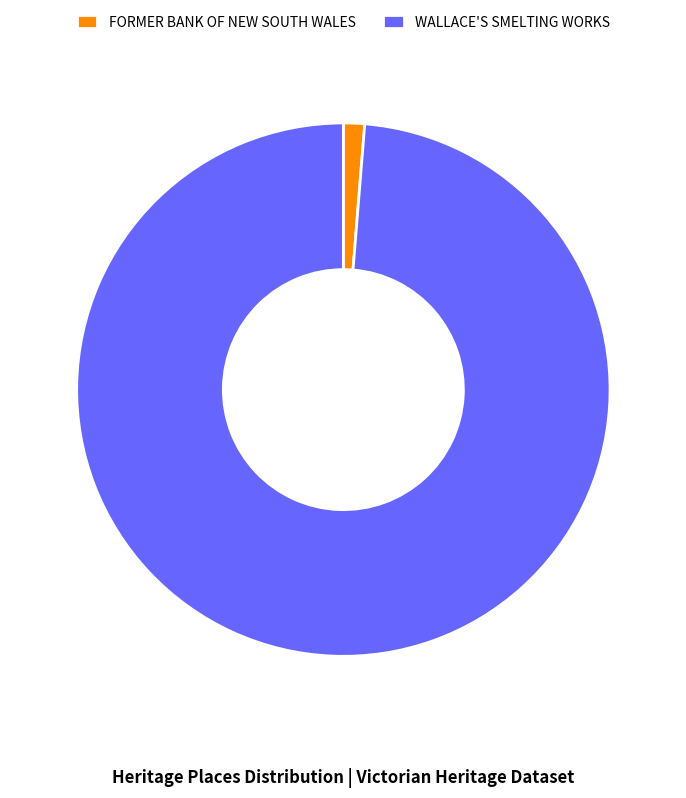

Which has a higher value, FORMER BANK OF NEW SOUTH WALES or WALLACE'S SMELTING WORKS?

WALLACE'S SMELTING WORKS